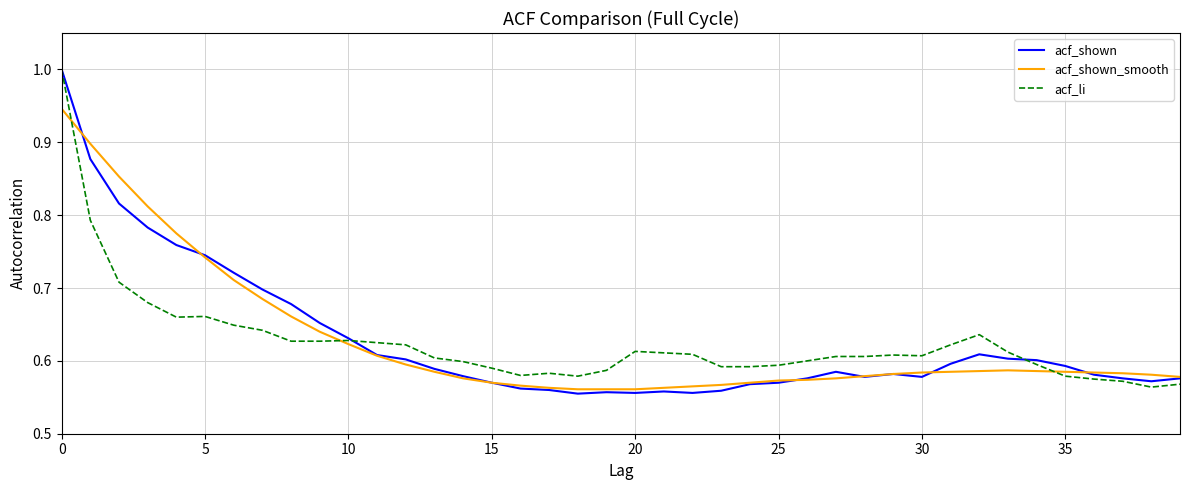

What is the highest value of the acf_li series?

1.0